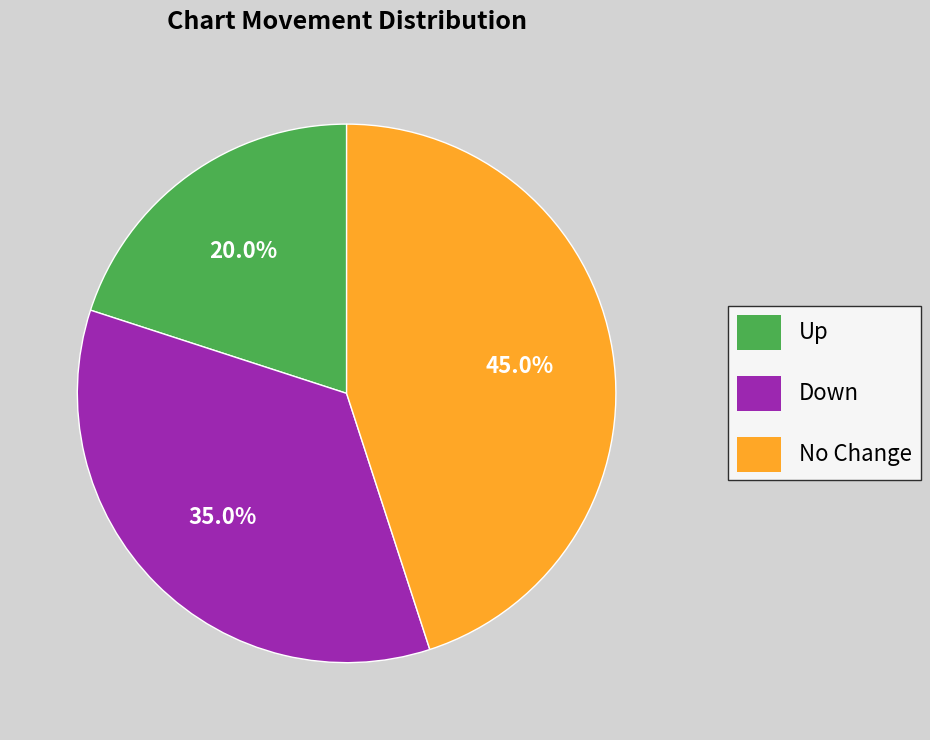

Between Up and No Change, which is larger?

No Change